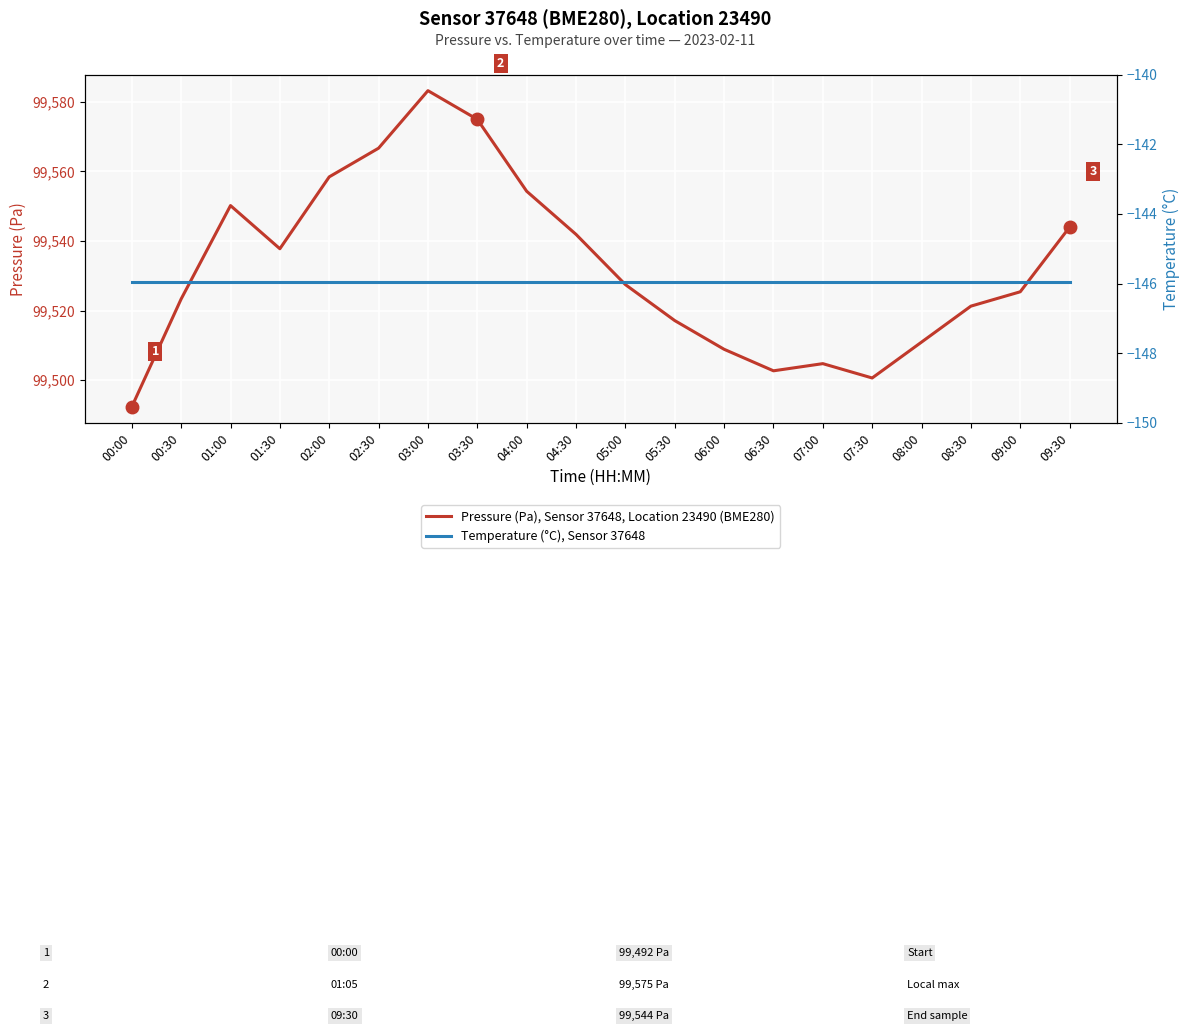

True or false: Temperature (°C), Sensor 37648 and Pressure (Pa), Sensor 37648, Location 23490 (BME280) cross at least once.

False